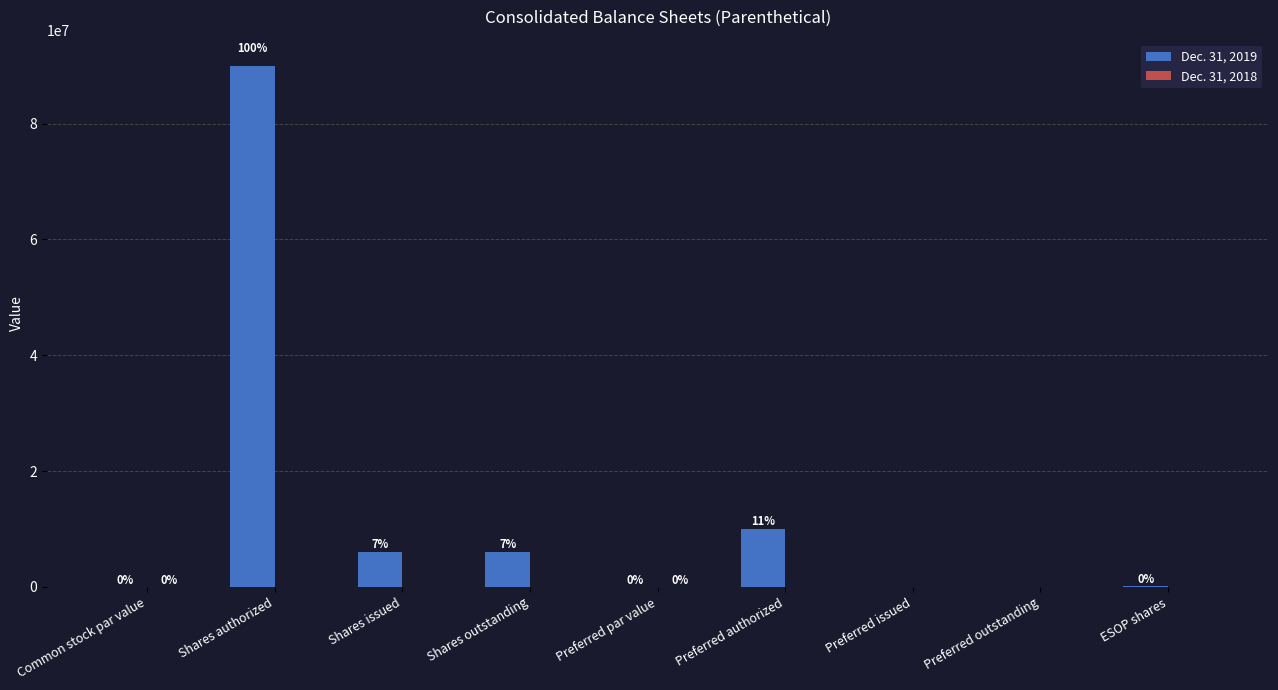

Does the chart contain stacked bars?

No